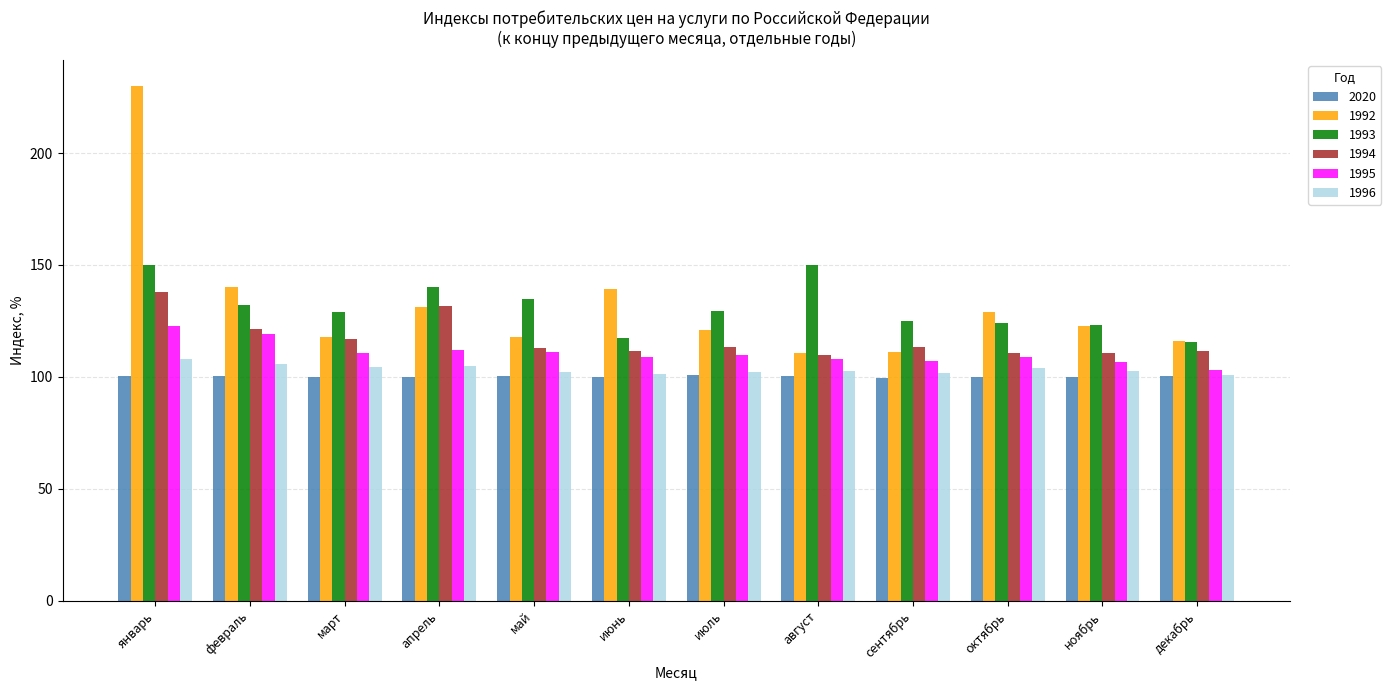

What value does the 1992 series have at сентябрь?

110.9